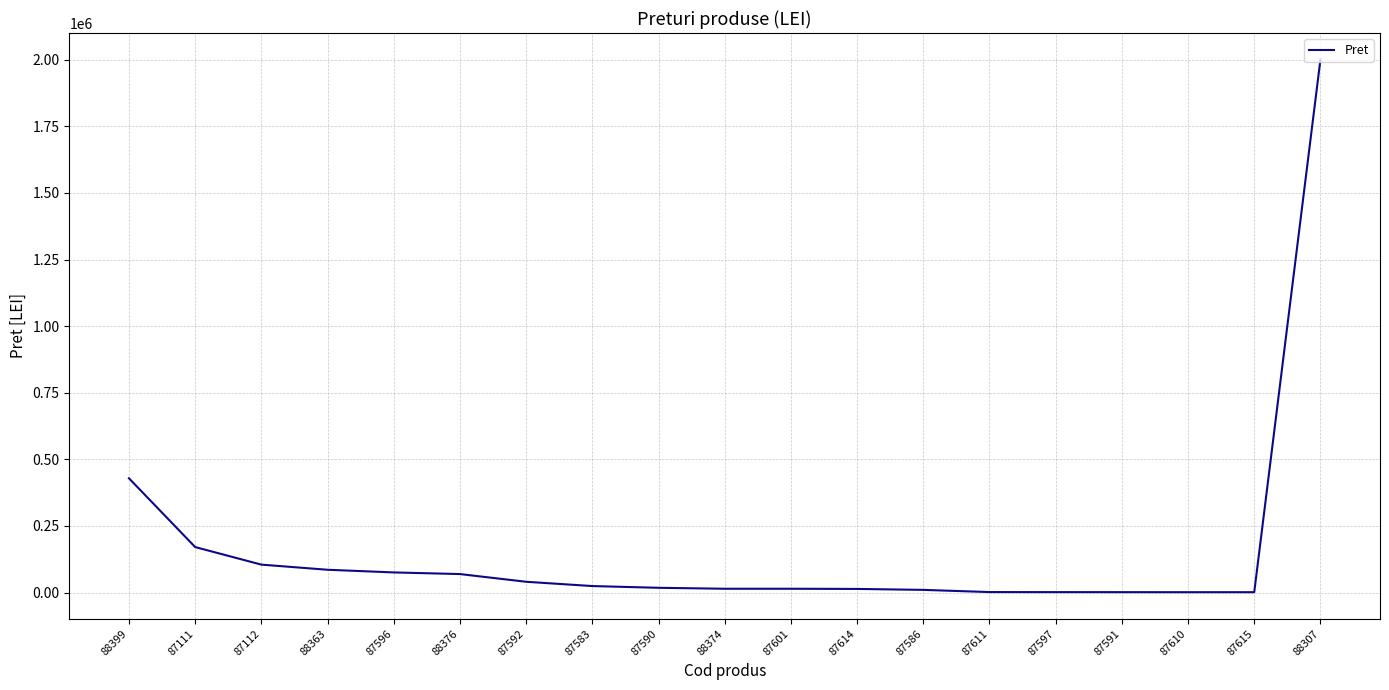

Which category has the highest value across all series?

88307